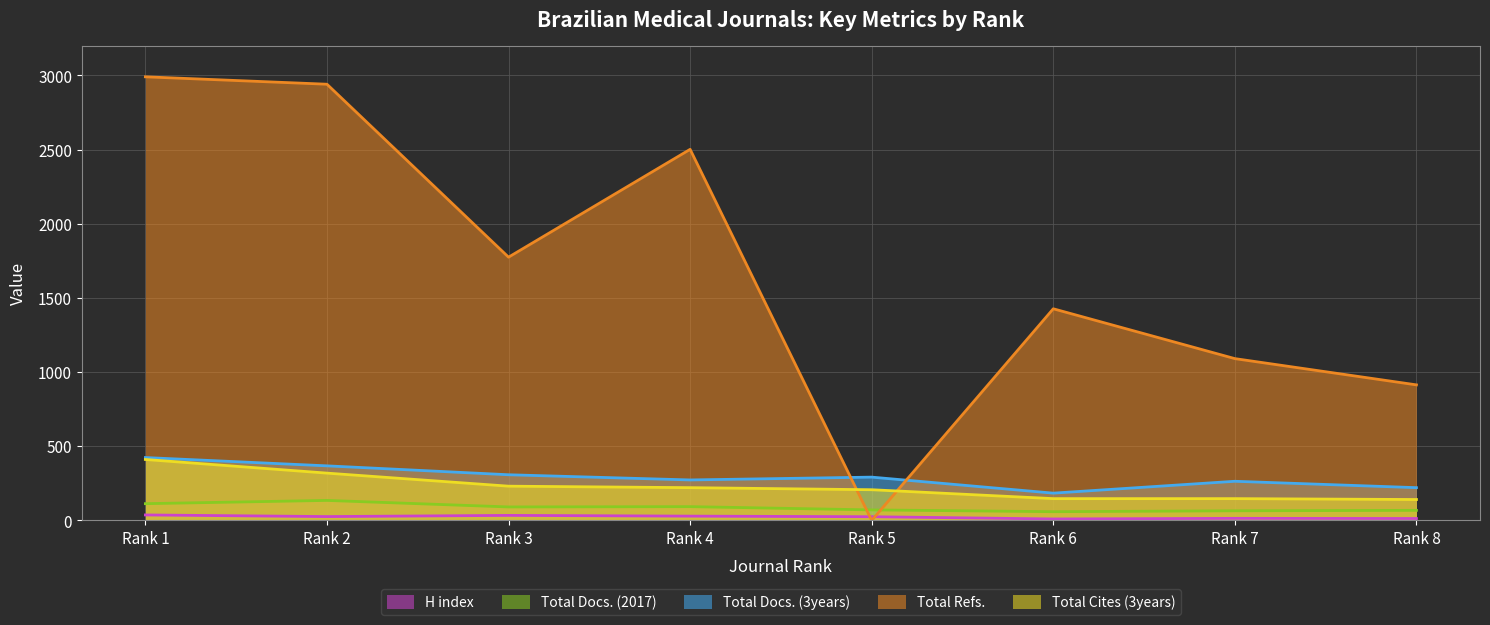

Reading right to left, transcribe all the data shown in this chart.

H index: Rank 8=13	Rank 7=14	Rank 6=10	Rank 5=25	Rank 4=29	Rank 3=34	Rank 2=26	Rank 1=37
Total Docs. (2017): Rank 8=68	Rank 7=65	Rank 6=59	Rank 5=71	Rank 4=93	Rank 3=91	Rank 2=135	Rank 1=113
Total Docs. (3years): Rank 8=221	Rank 7=264	Rank 6=184	Rank 5=292	Rank 4=273	Rank 3=308	Rank 2=368	Rank 1=424
Total Refs.: Rank 8=914	Rank 7=1091	Rank 6=1427	Rank 5=0	Rank 4=2502	Rank 3=1775	Rank 2=2941	Rank 1=2991
Total Cites (3years): Rank 8=141	Rank 7=147	Rank 6=147	Rank 5=207	Rank 4=221	Rank 3=231	Rank 2=319	Rank 1=411